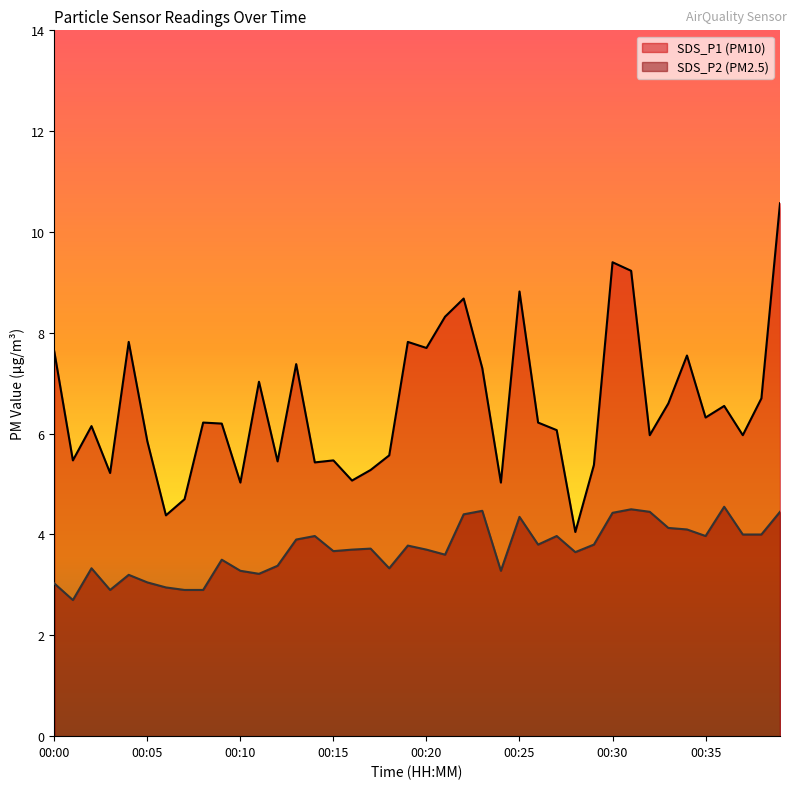

True or false: SDS_P2 and SDS_P1 cross at least once.

False